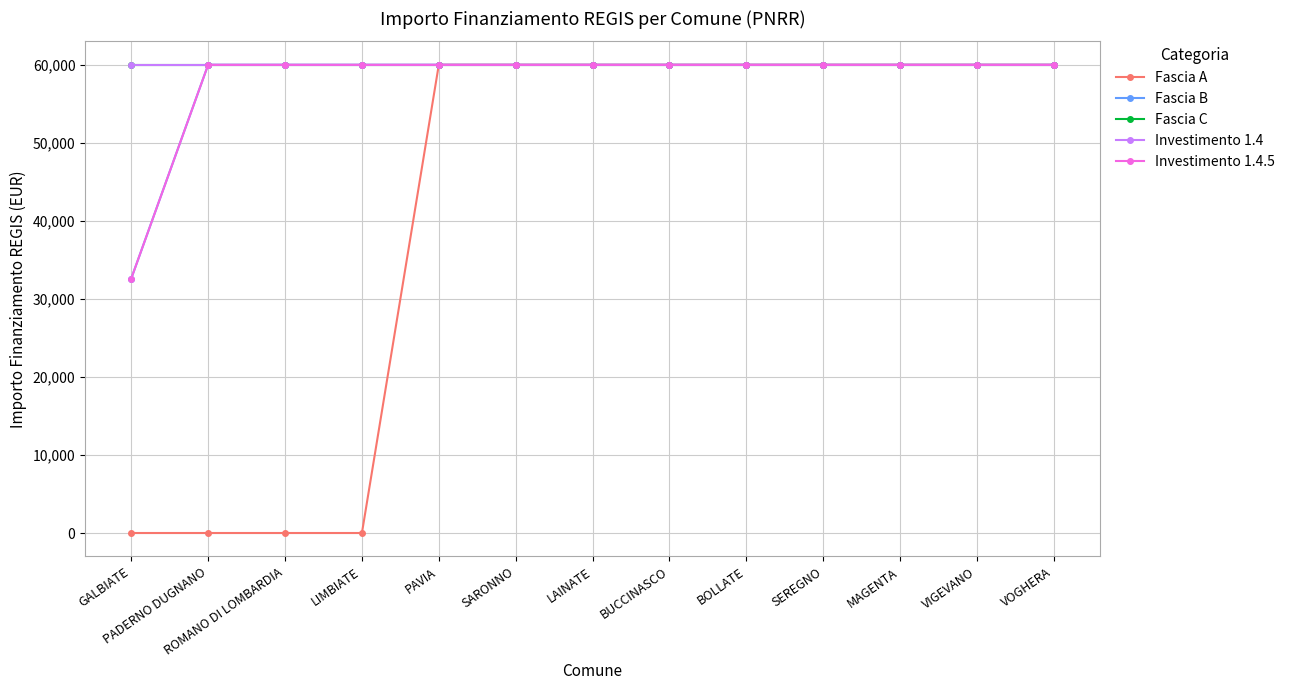

Between VOGHERA and BUCCINASCO, which is larger?

VOGHERA